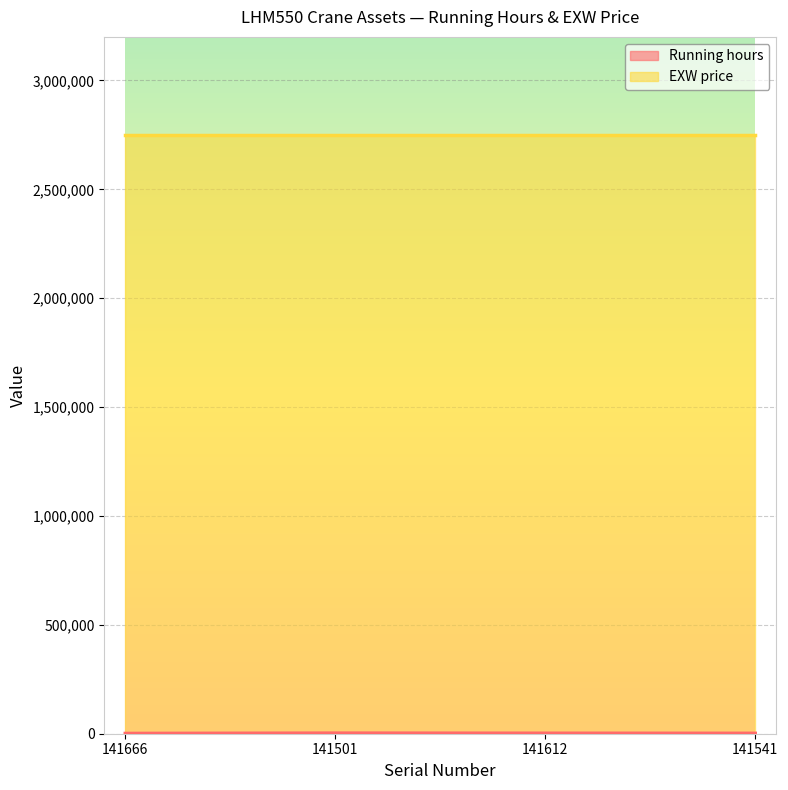

True or false: there are more than 0 points higher than both neighbors.

True